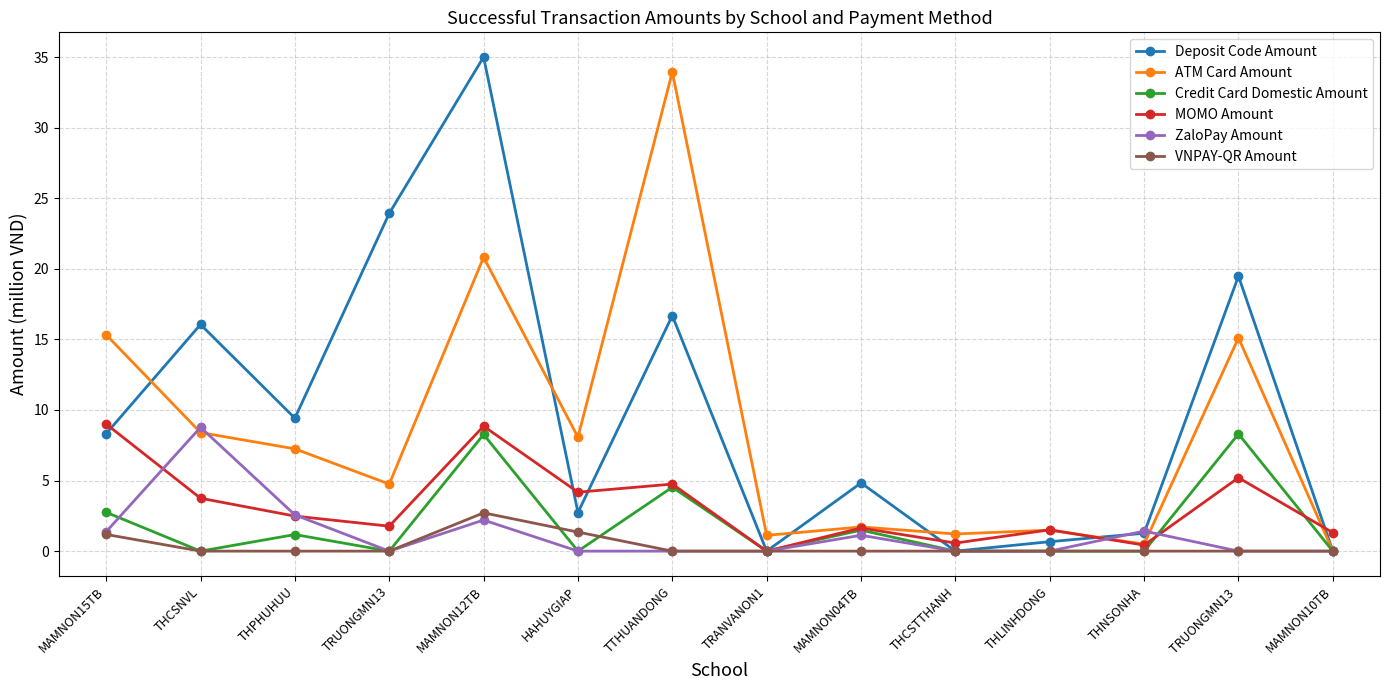

What is the total value across all series at TTHUANDONG?

59.9